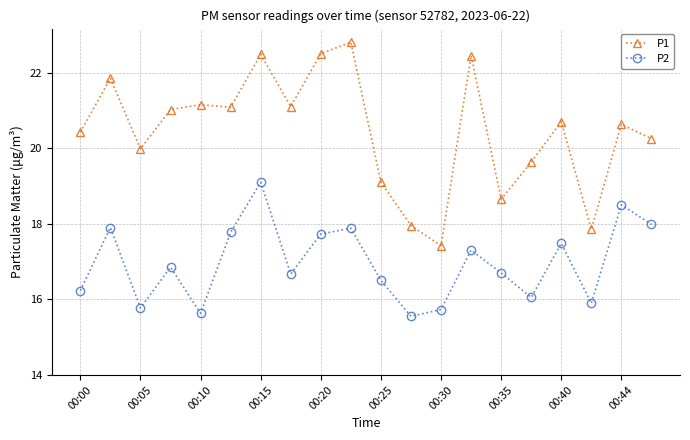

What is the average value of the P2 series?

17.0